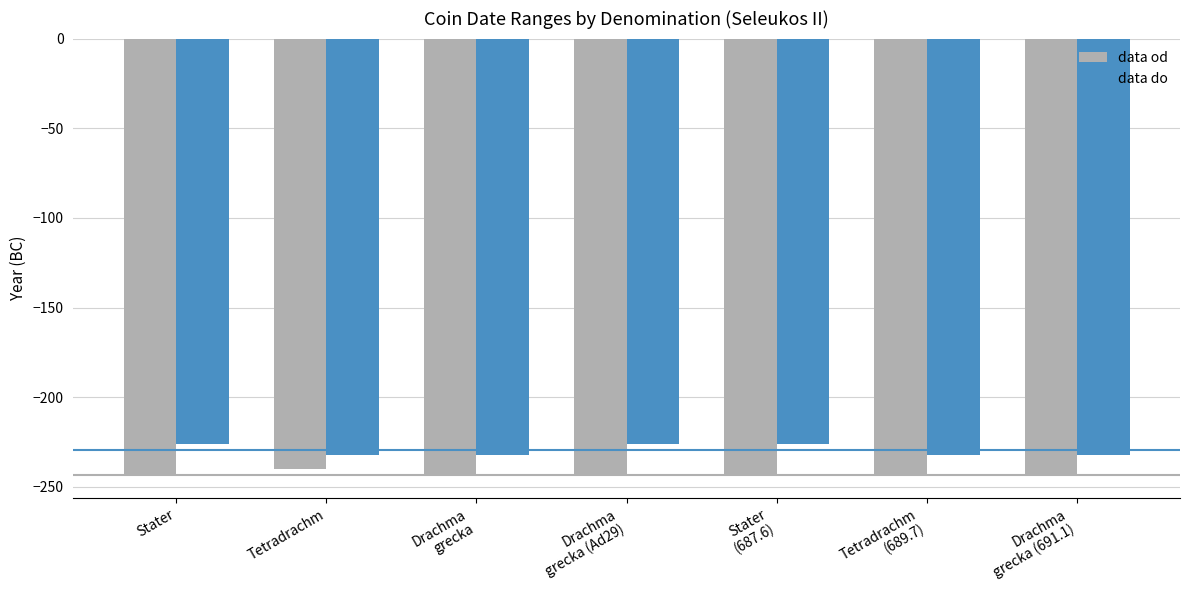

Reading right to left, extract all data points from this chart.

data od: -244	-244	-244	-244	-244	-240	-244
data do: -232	-232	-226	-226	-232	-232	-226